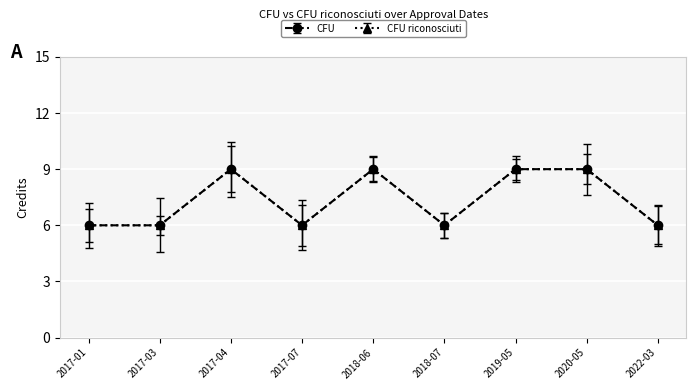

True or false: CFU and CFU riconosciuti cross at least once.

False